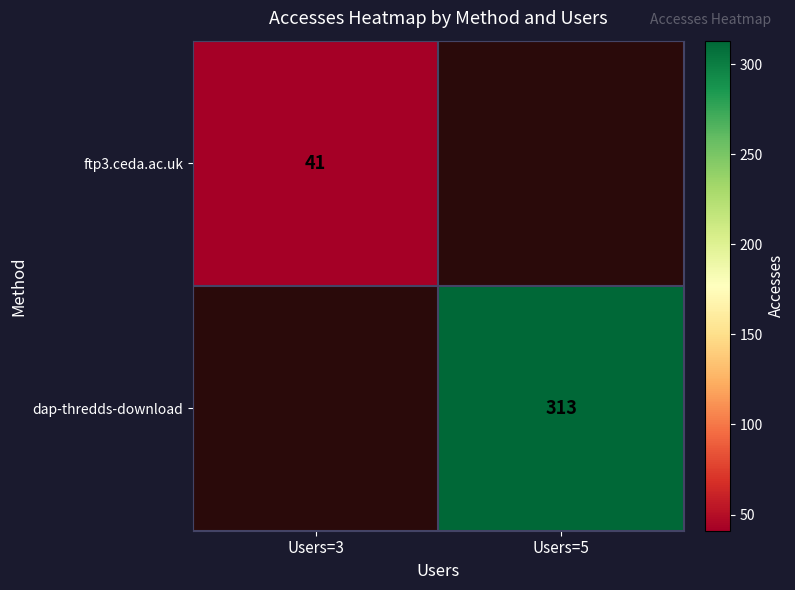

The ftp3.ceda.ac.uk series shows 10.1 at Users=3. True or false?

False